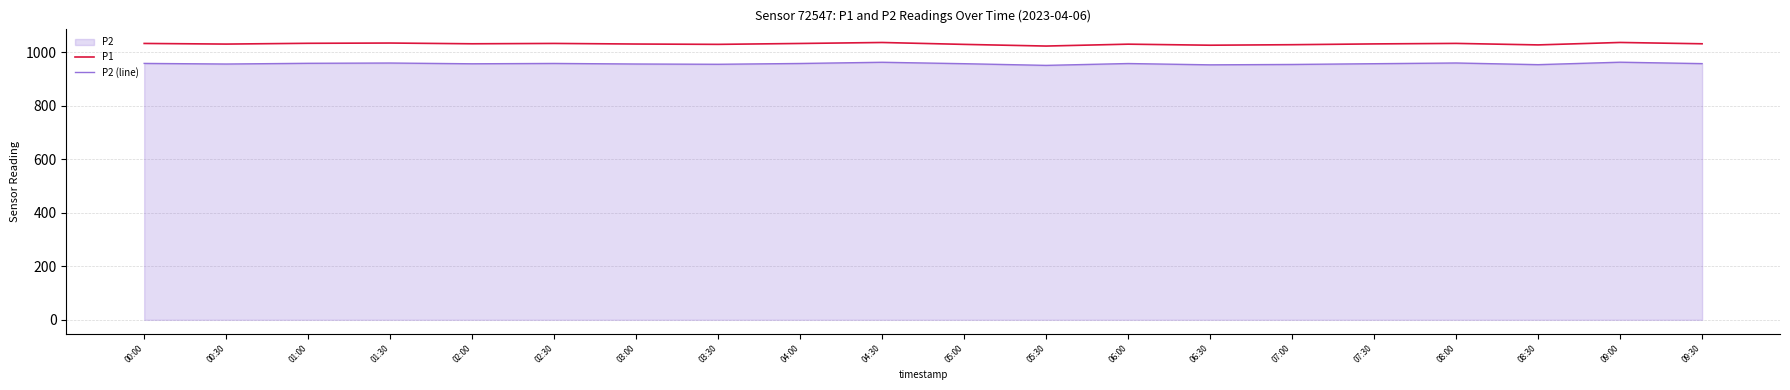

Between 01:00 and 07:30, which is larger?

01:00